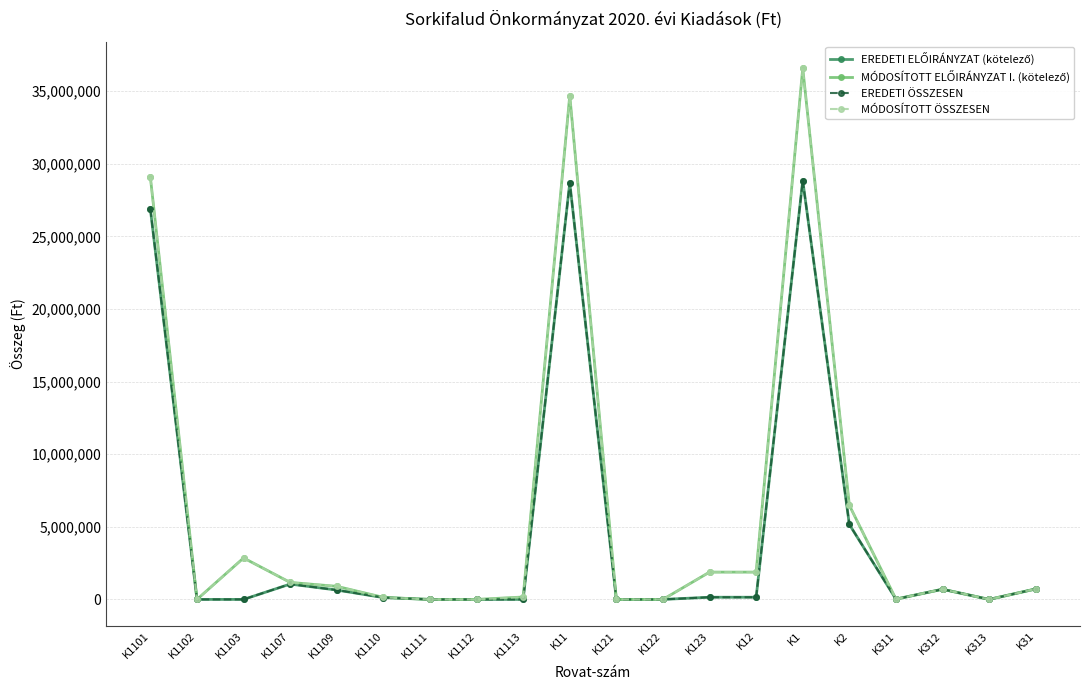

Is it true that MÓDOSÍTOTT ÖSSZESEN equals 29667 at K1110?

False